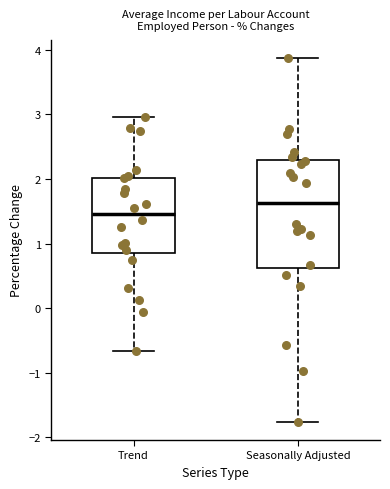

Reading left to right, read every box against the y-axis: the position of its median line, the range the box covers, and the ends of its whiskers. The values are not printed on the chart, so give them approximately, as read against the axis.

Trend: median 1.5, box 0.9 to 2.0, whiskers -0.7 to 3.0
Seasonally Adjusted: median 1.6, box 0.6 to 2.3, whiskers -1.8 to 3.9